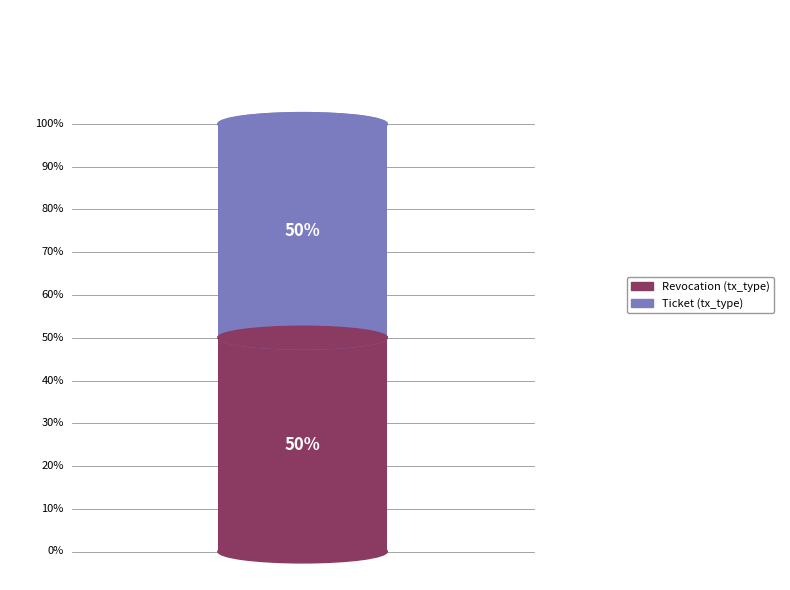

What is the smallest slice in the pie chart?

Ticket